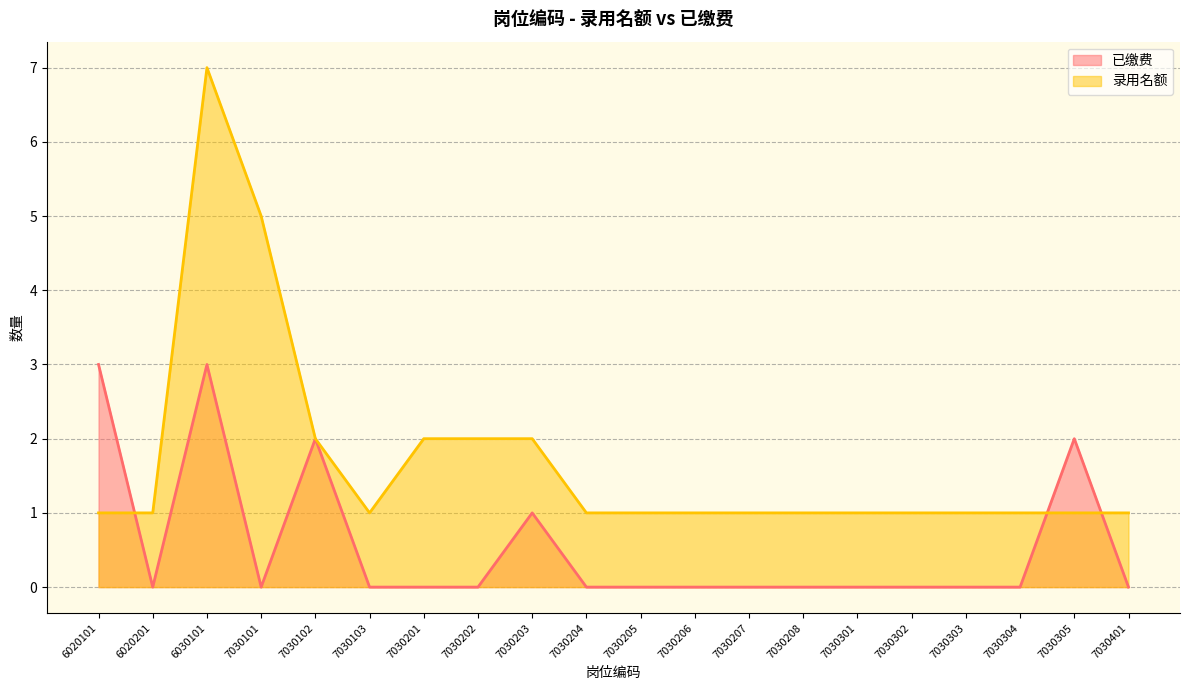

Is it true that 已缴费 equals 2 at 7030303?

False